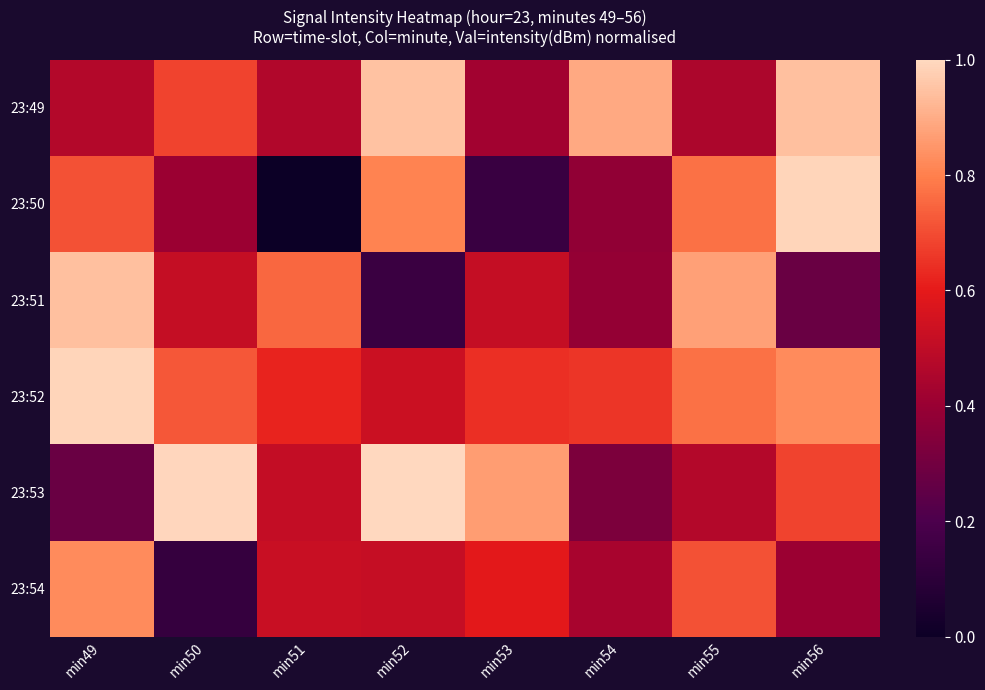

What is the greatest value displayed?

1.0